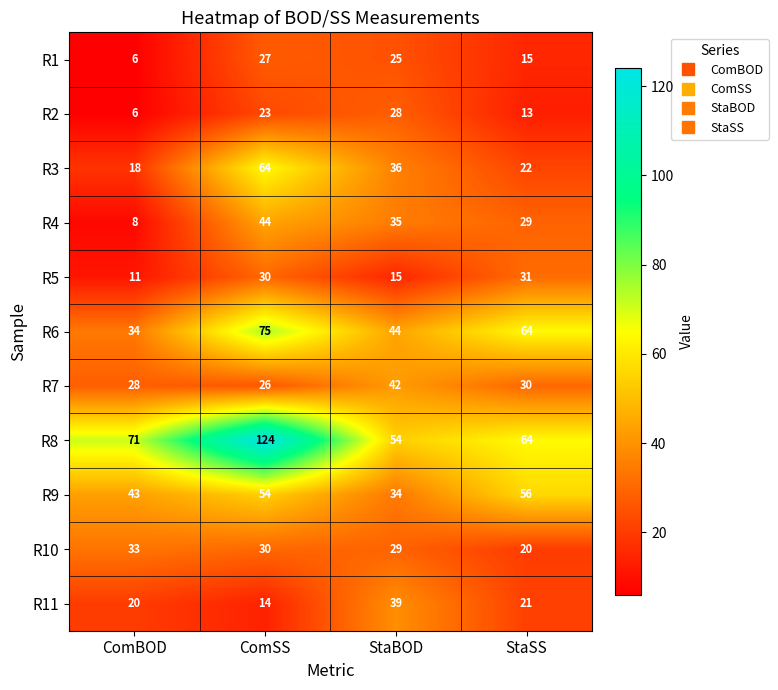

Which label corresponds to the smallest value in the chart?

ComBOD